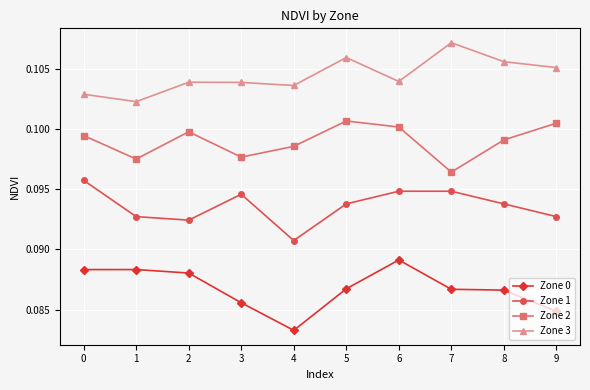

True or false: Zone 0 has a value of 0.0 at 3.

False